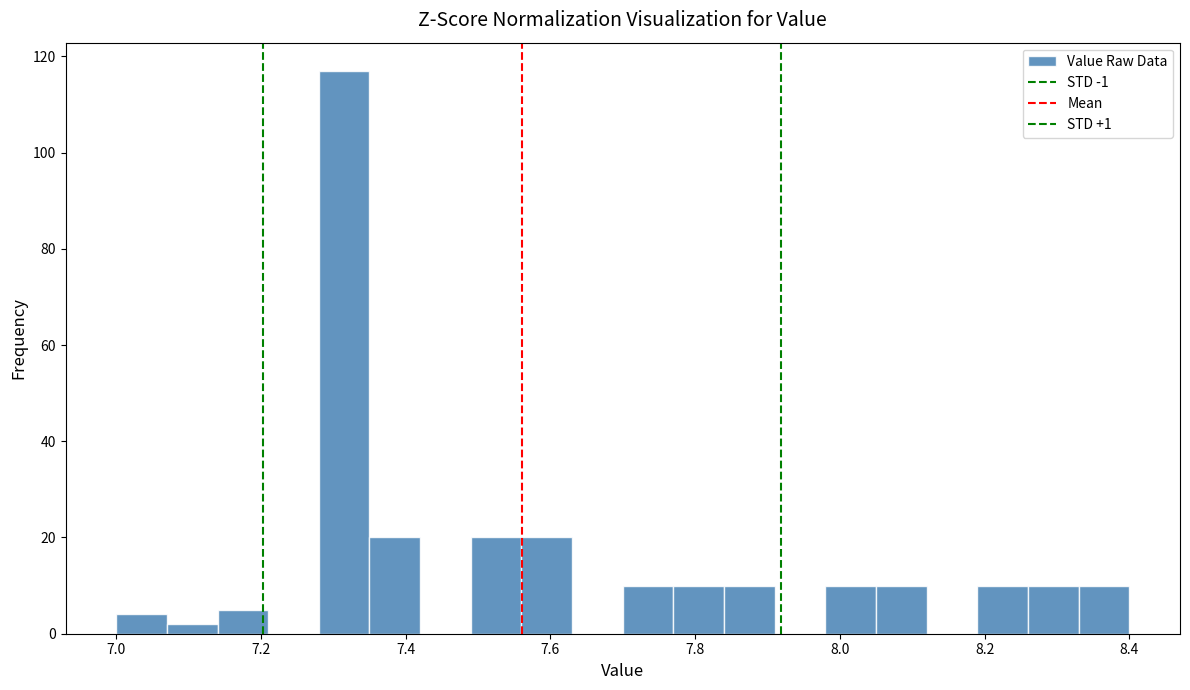

Read against the x-axis, roughly where is the centre of the tallest bar?

7.32